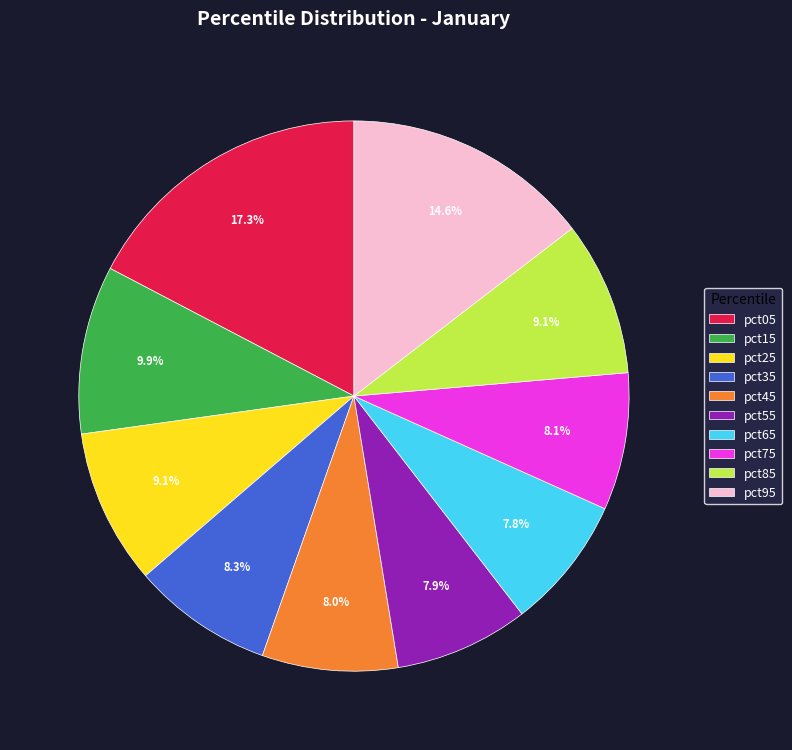

True or false: pct55 accounts for 8% of the total.

True